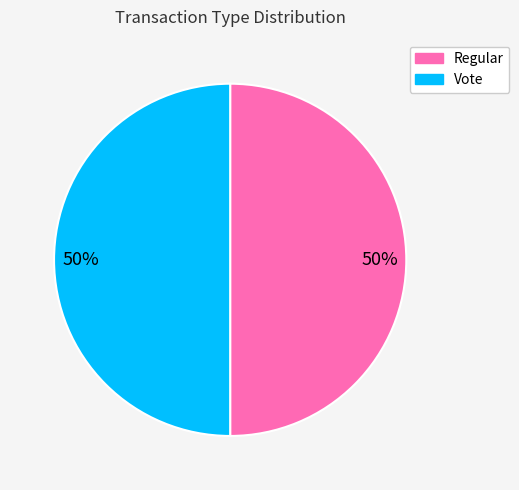

Count the number of slices in the pie.

2